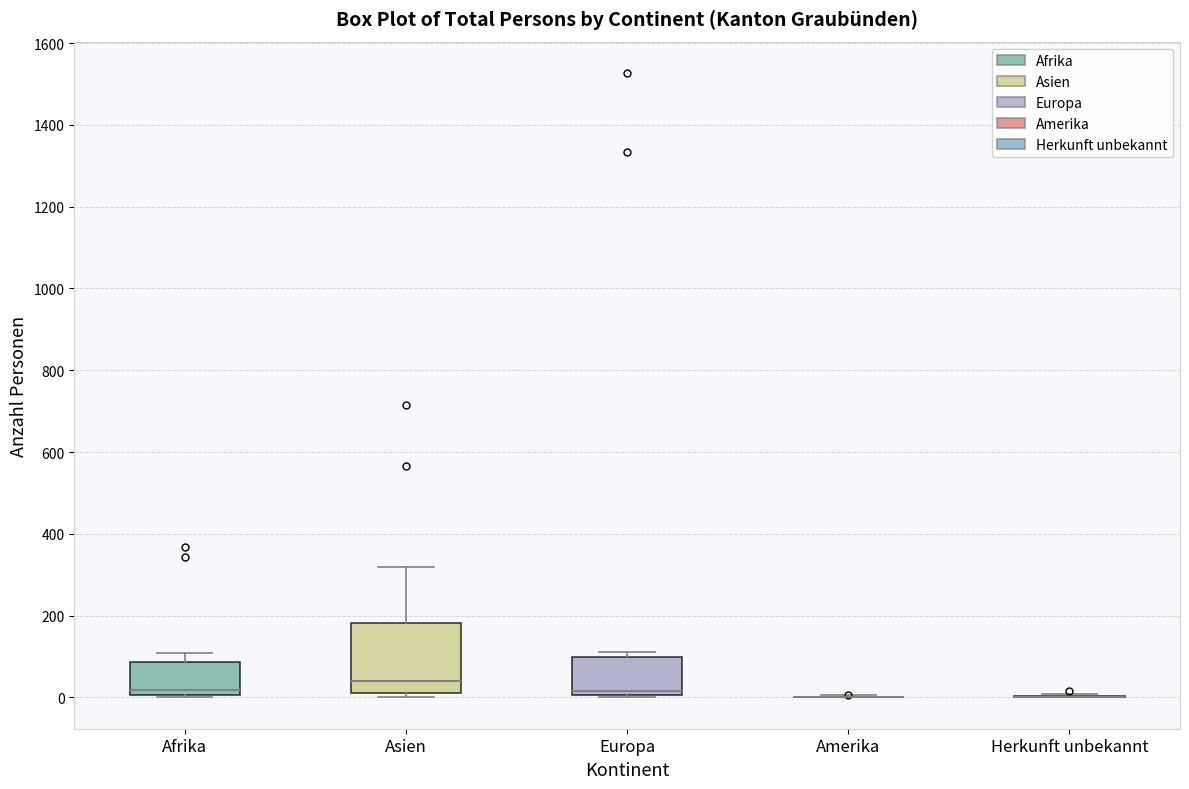

Where is the lower edge of the box for Afrika on the y-axis? The values are not printed on the chart, so give them approximately, as read against the axis.

0